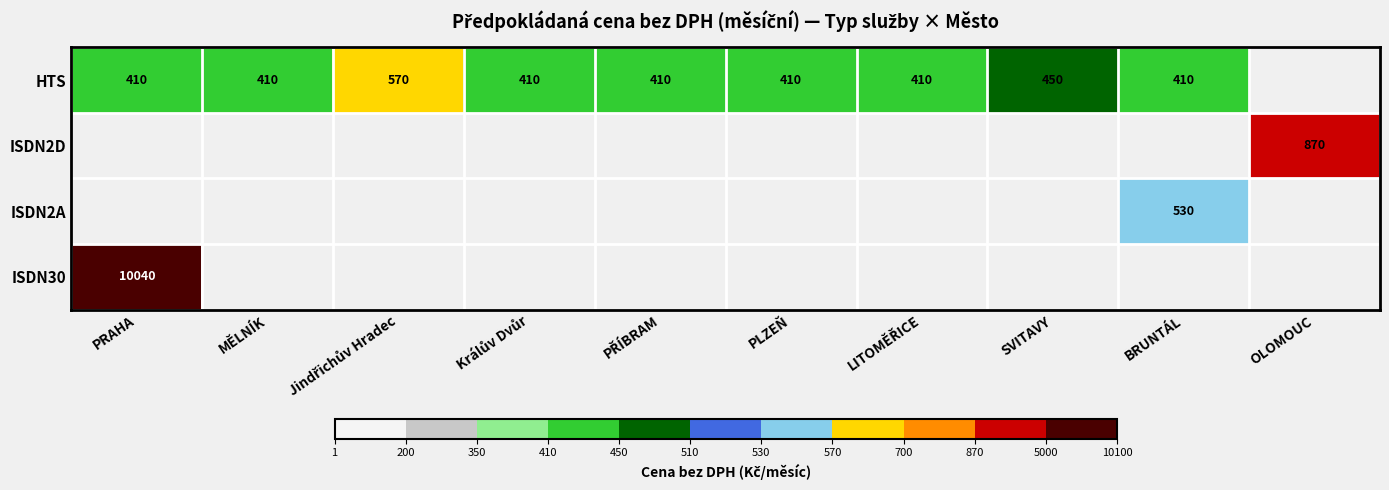

The HTS series shows 410 at PLZEŇ. True or false?

True